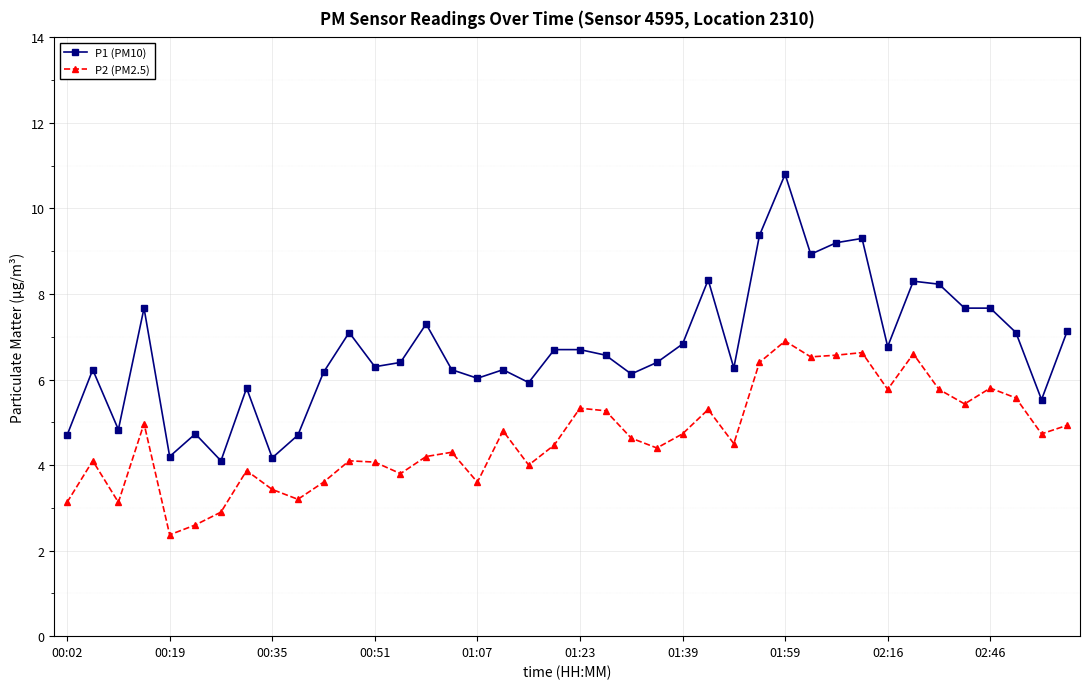

True or false: P1 (PM10) has more than 0 points higher than both neighbors.

True